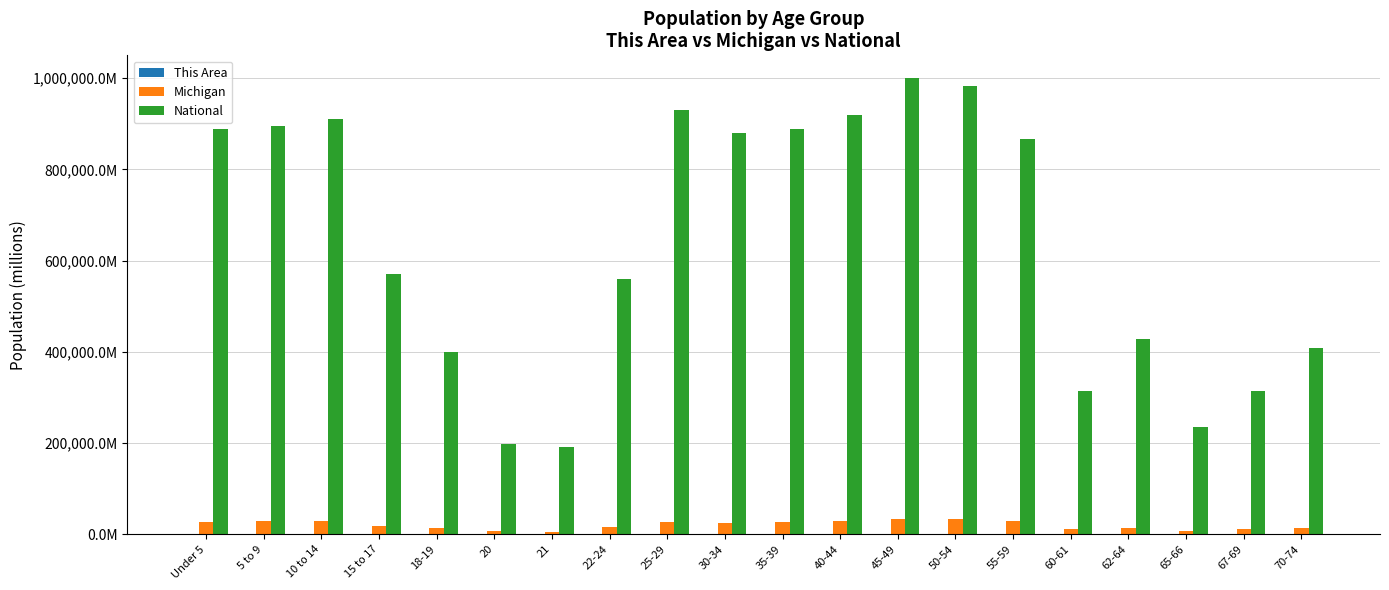

What is the maximum value for Michigan?

33707.6